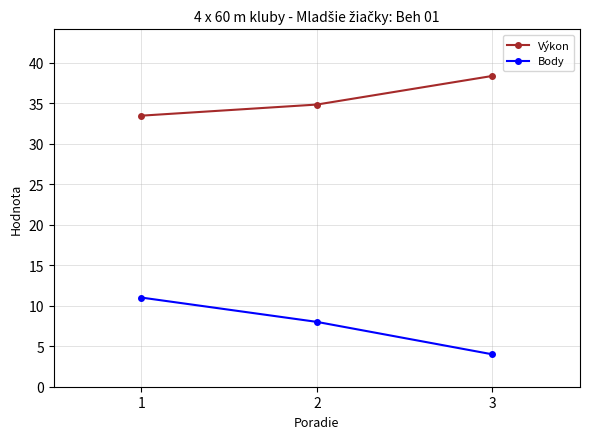

At 3, list the series in order from smallest to largest.

Body, Výkon